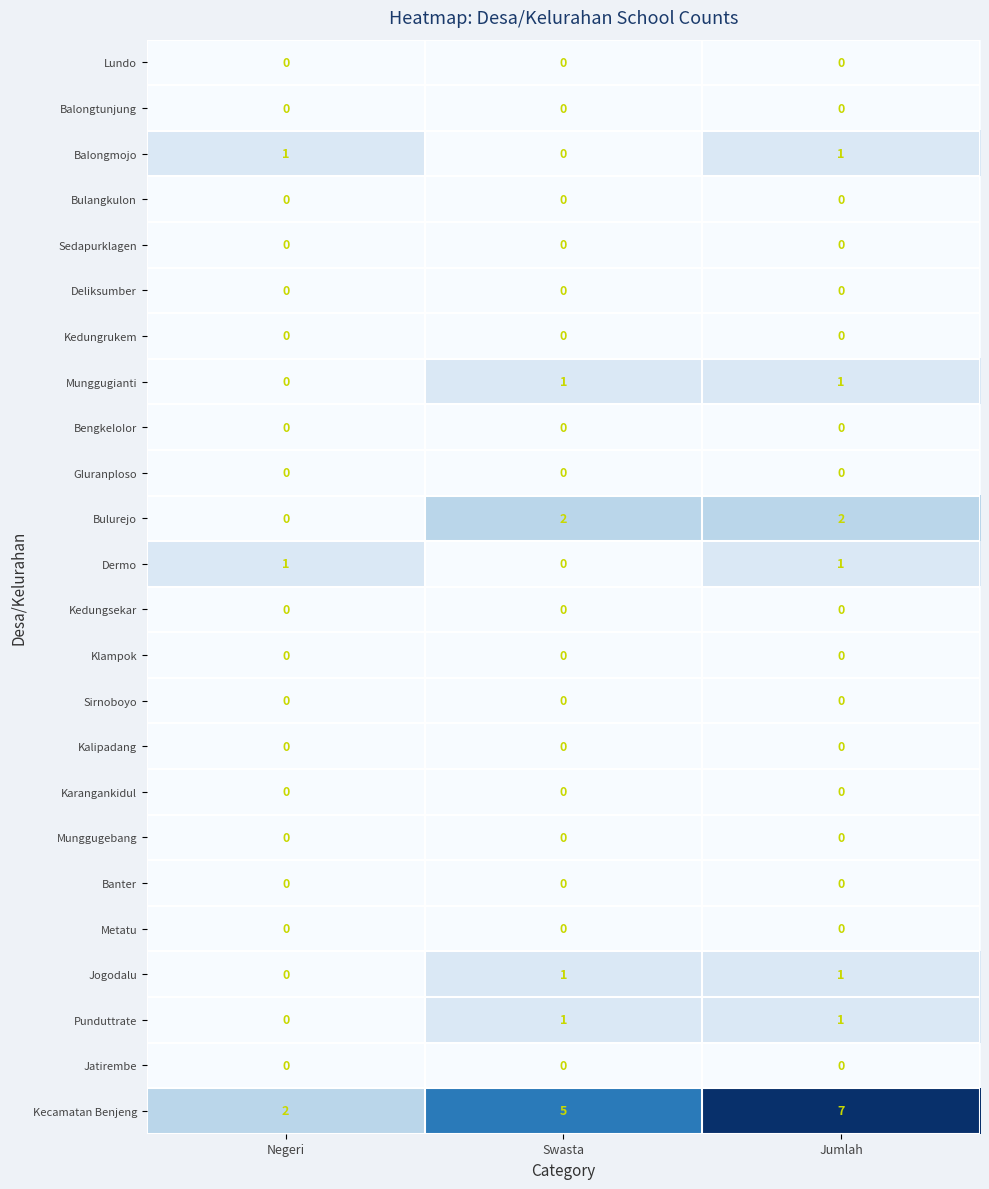

Count the Munggugianti values in the range 0 to 1.

3